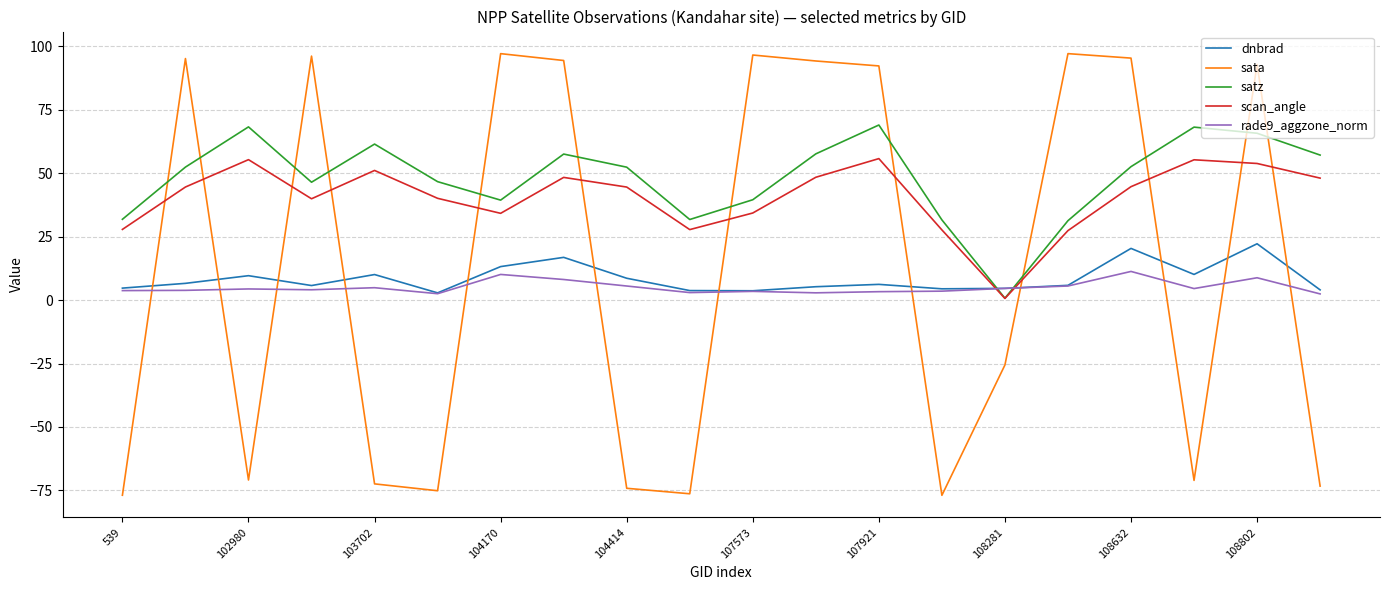

True or false: sata has more than 1 interior local peaks.

True